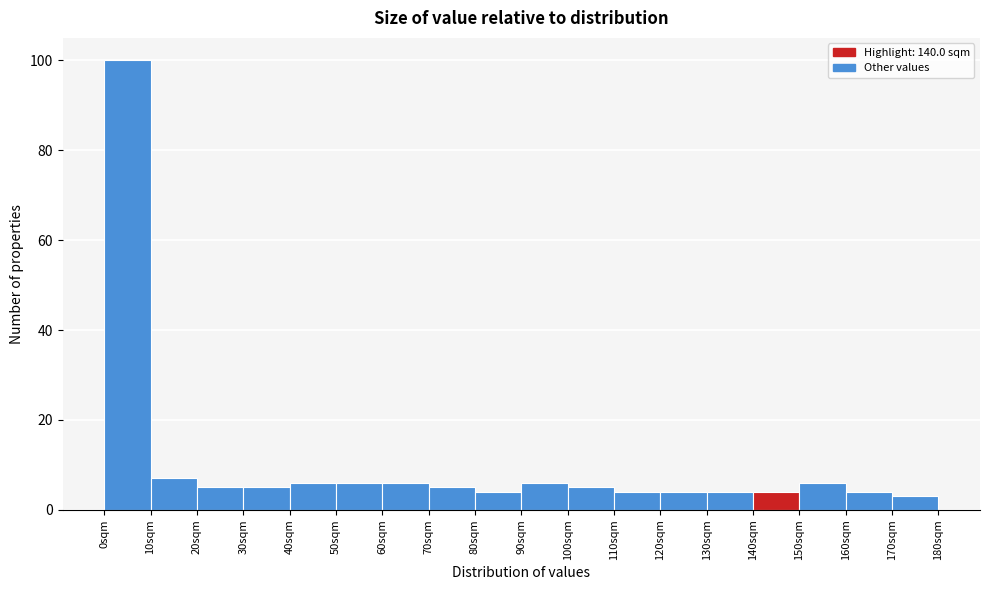

Reading left to right, list every bar in this chart as the range it spans on the x-axis followed by its height. The values are not printed on the chart, so give them approximately, as read against the axis.

0 to 10: 100
10 to 20: 8
20 to 30: 6
30 to 40: 6
40 to 50: 6
50 to 60: 6
60 to 70: 6
70 to 80: 6
80 to 90: 4
90 to 100: 6
100 to 110: 6
110 to 120: 4
120 to 130: 4
130 to 140: 4
140 to 150: 4
150 to 160: 6
160 to 170: 4
170 to 180: 4